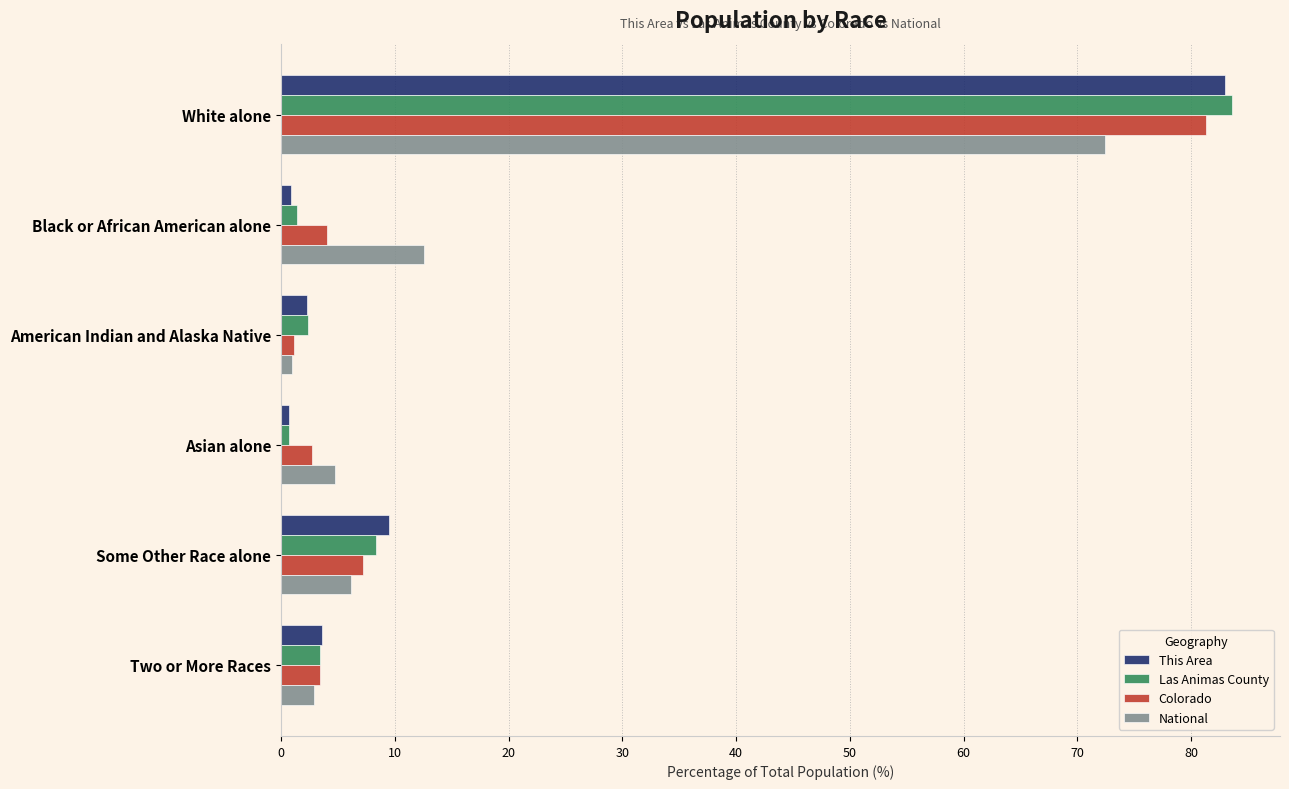

How many data points in This Area are less than 3?

3